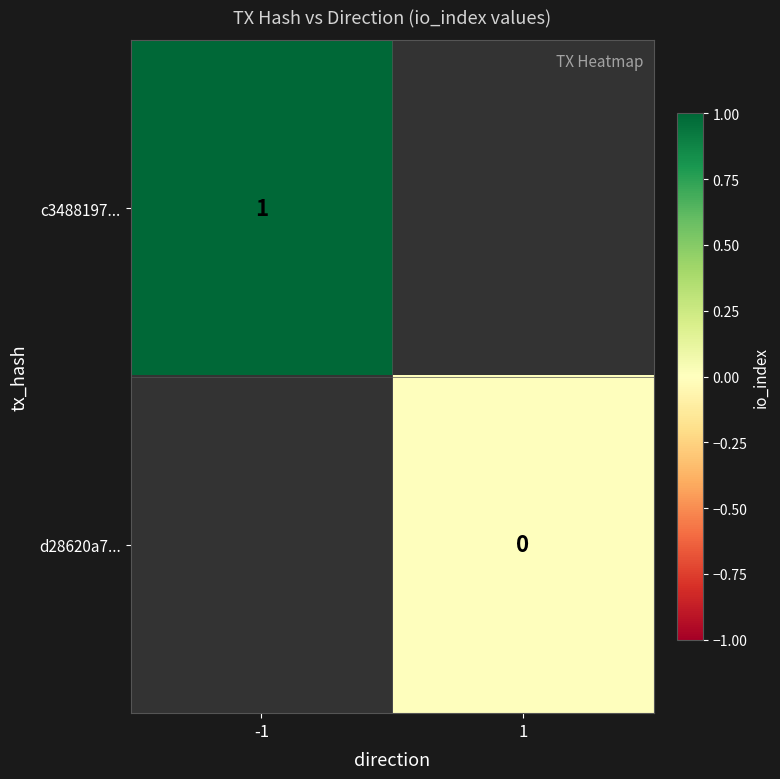

True or false: c3488197... has a value of 0.6 at -1.

False